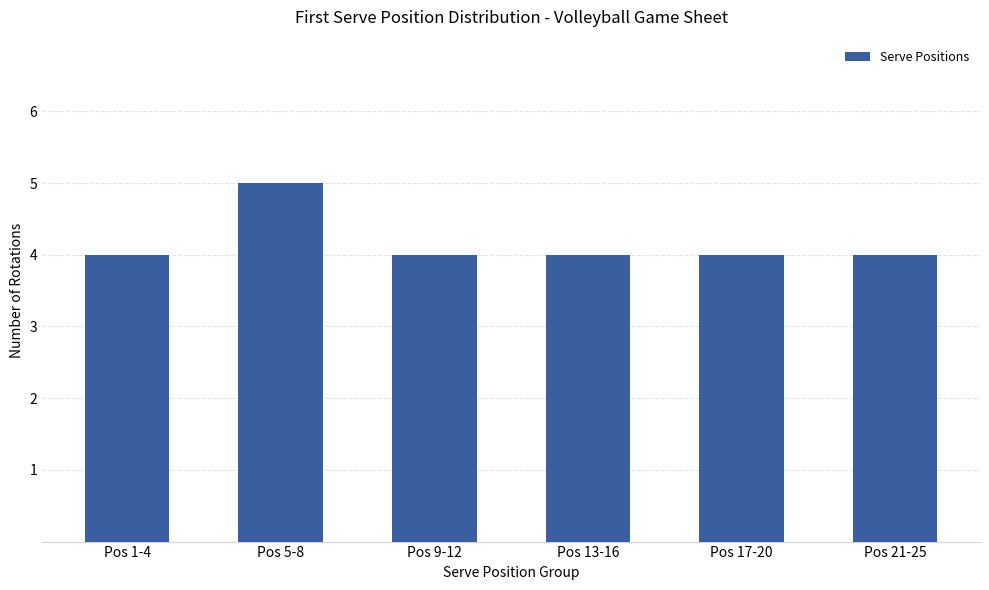

Does the chart contain stacked bars?

No